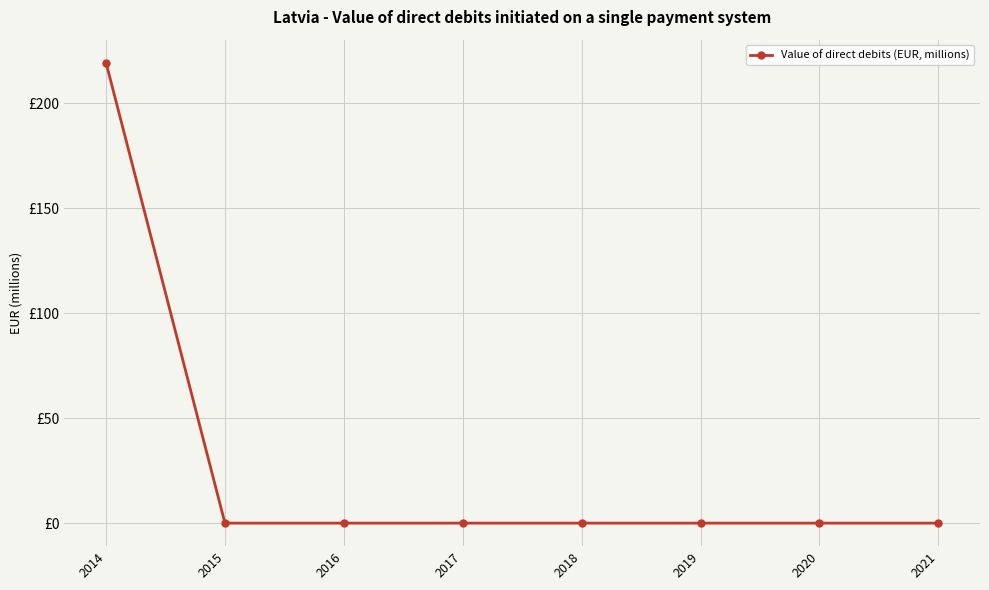

Where is the data nearest to the value 109?

2015